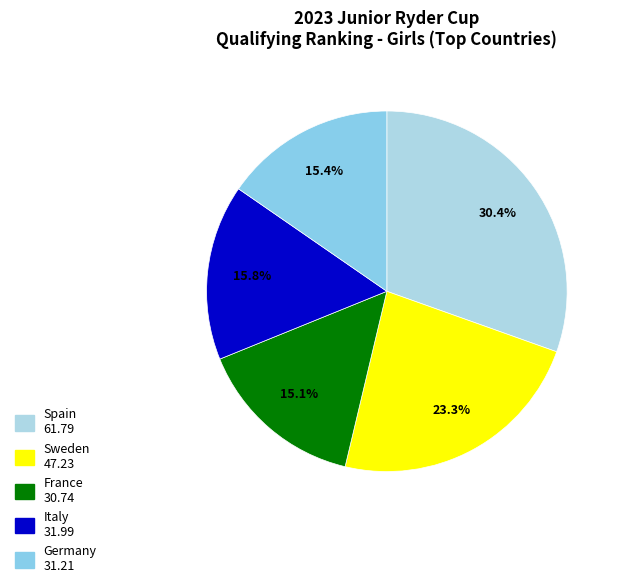

Is it true that Sweden is 36% of the pie?

False